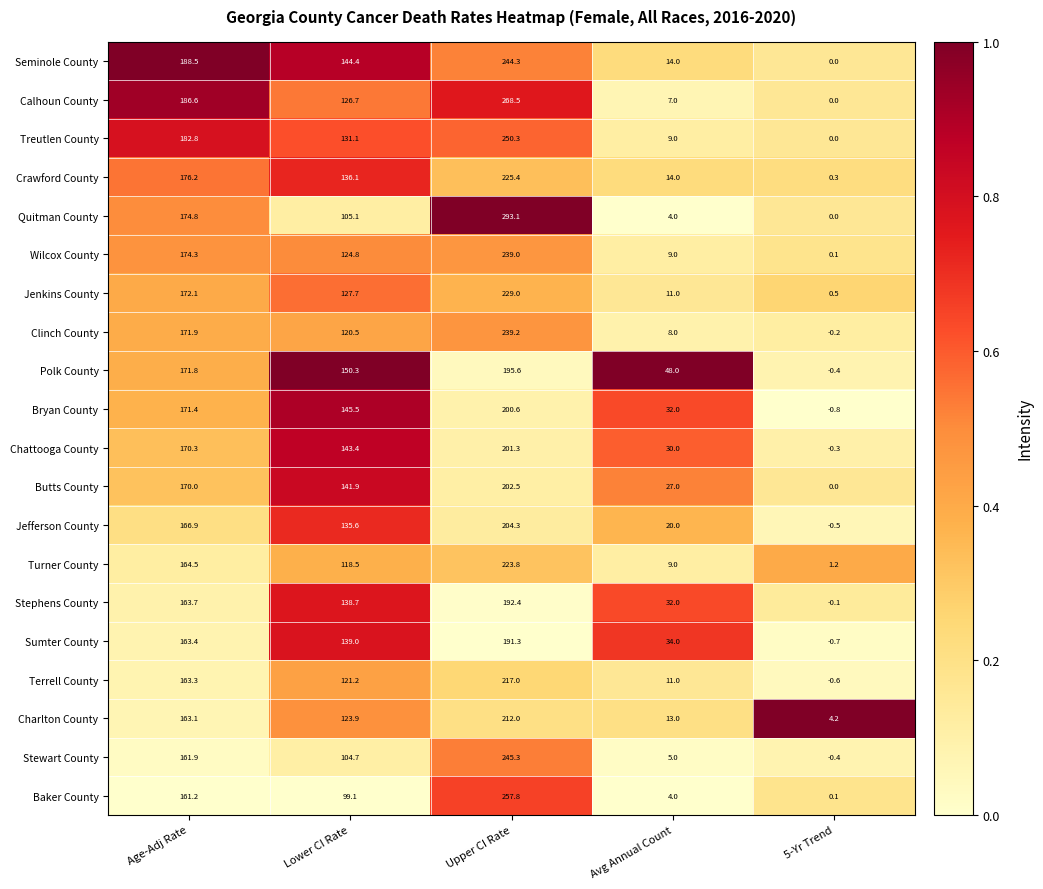

List the series in order of their peak value, lowest first.

Sumter County, Stephens County, Polk County, Bryan County, Chattooga County, Butts County, Jefferson County, Charlton County, Terrell County, Turner County, Crawford County, Jenkins County, Wilcox County, Clinch County, Seminole County, Stewart County, Treutlen County, Baker County, Calhoun County, Quitman County